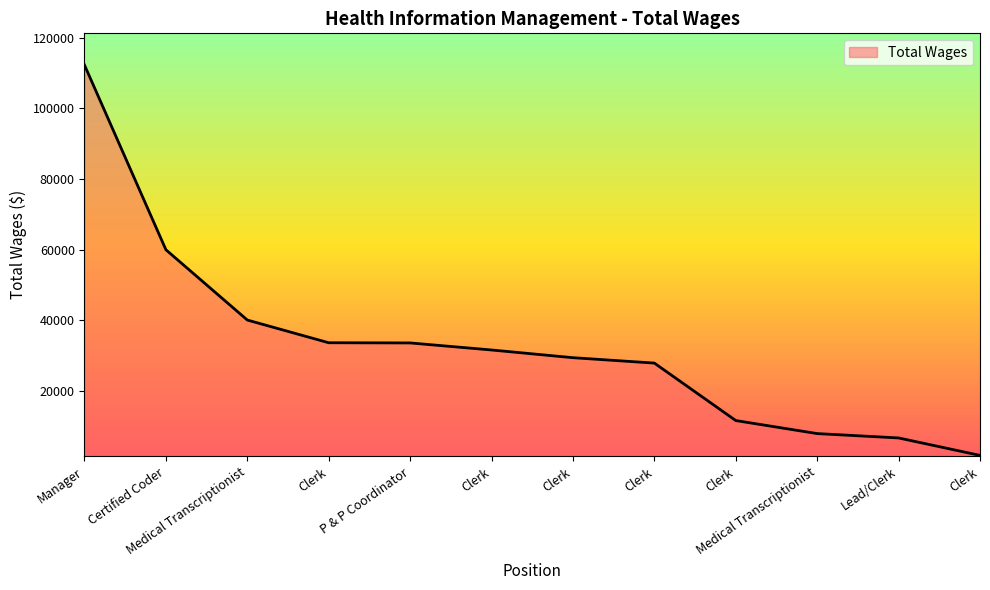

True or false: the data has more than 0 interior local peaks.

False